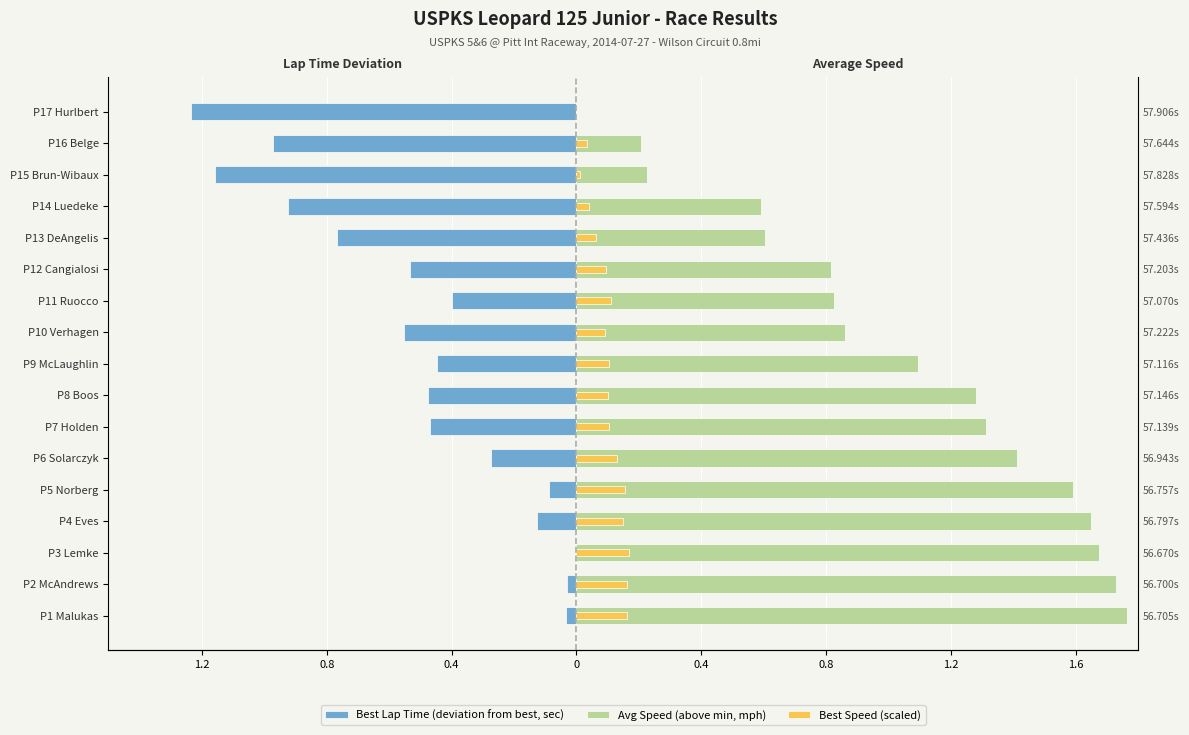

What are all the series names shown in the legend?

Best Lap Time (deviation from best, sec), Avg Speed (above min, mph), Best Speed (scaled)